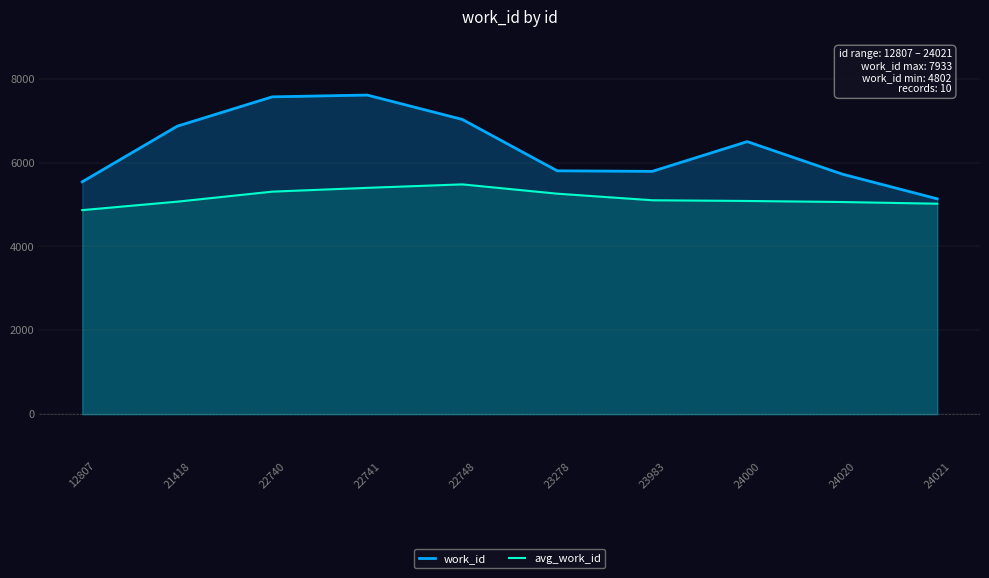

How many categories are shown in the chart?

10